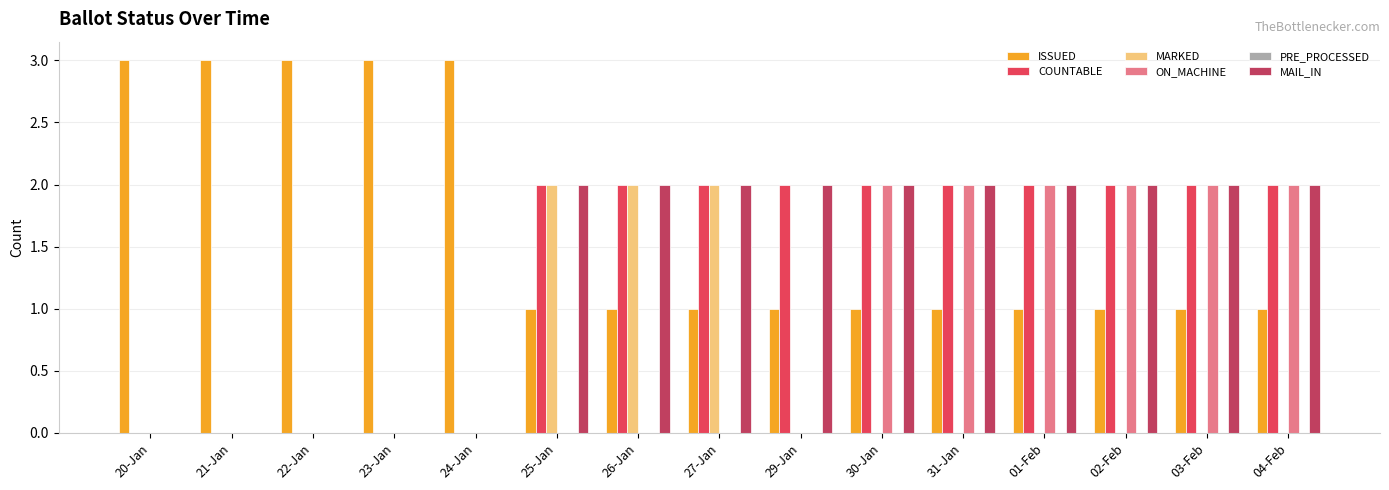

What is the sum of all MAIL_IN values?

20